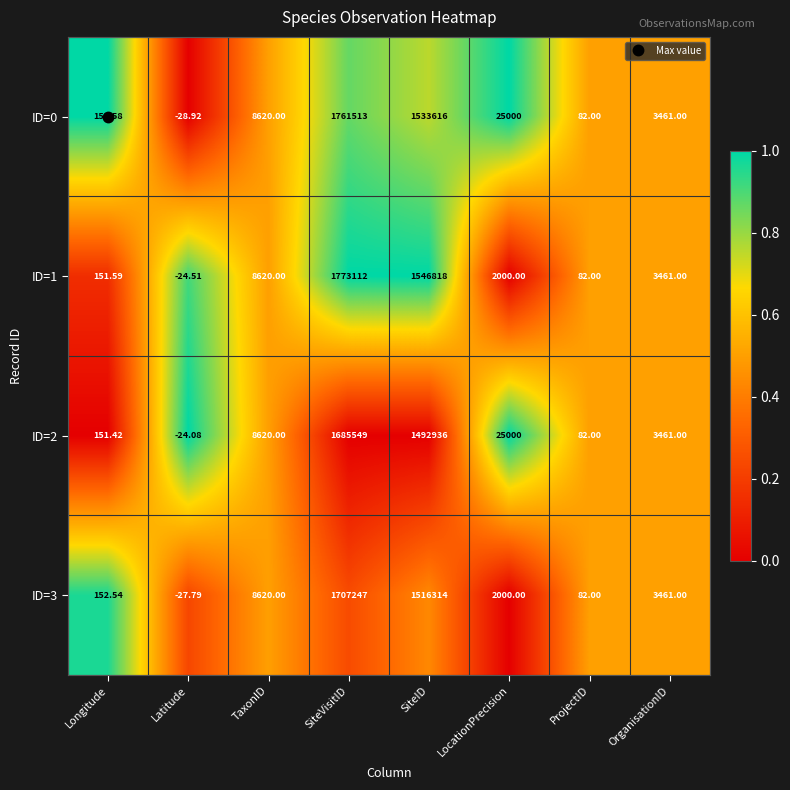

At which category is the sum across all series the highest?

SiteVisitID